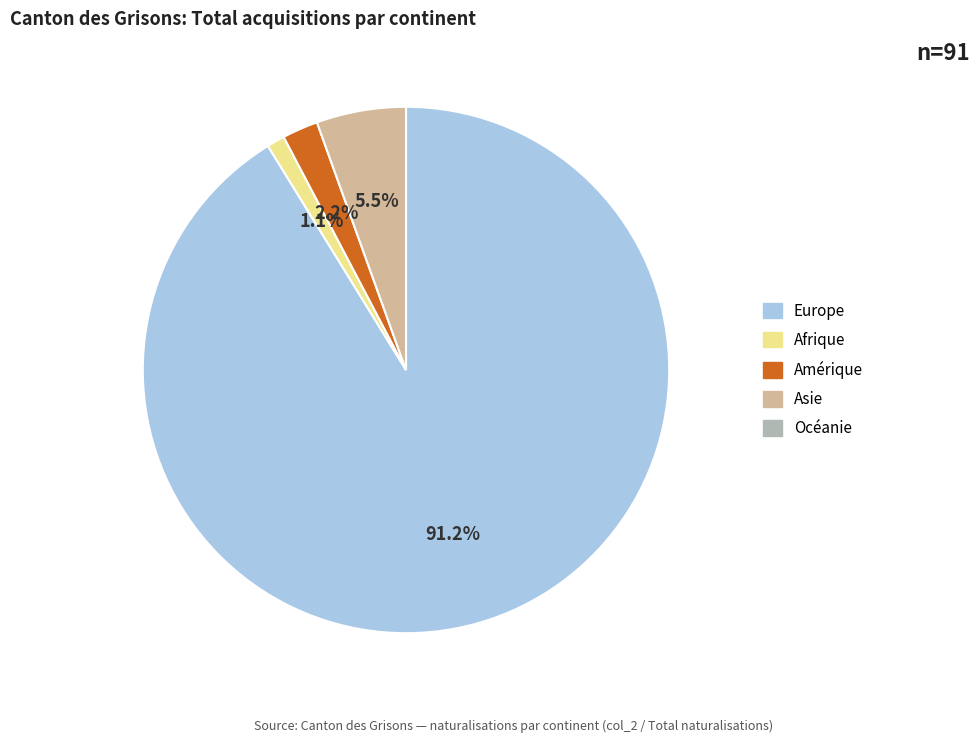

Which has a higher value, Asie or Afrique?

Asie